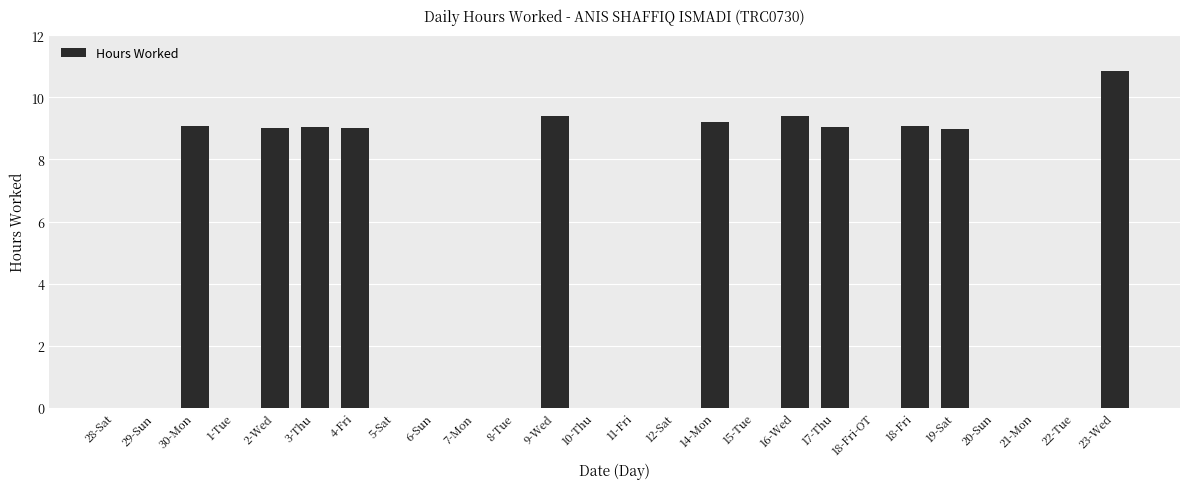

What value does the data have at 19-Sat?

9.0